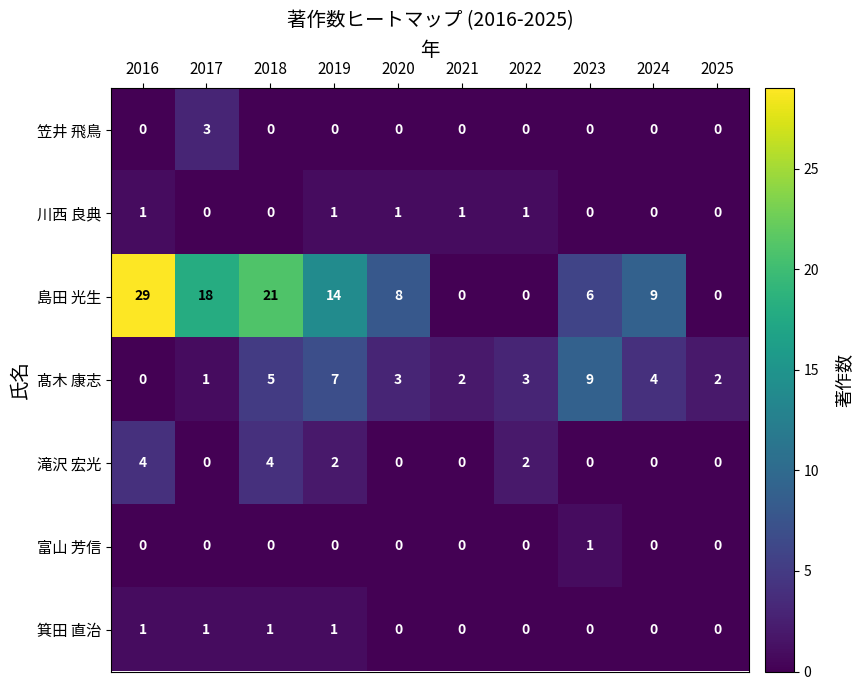

What is the maximum value for 髙木 康志?

9